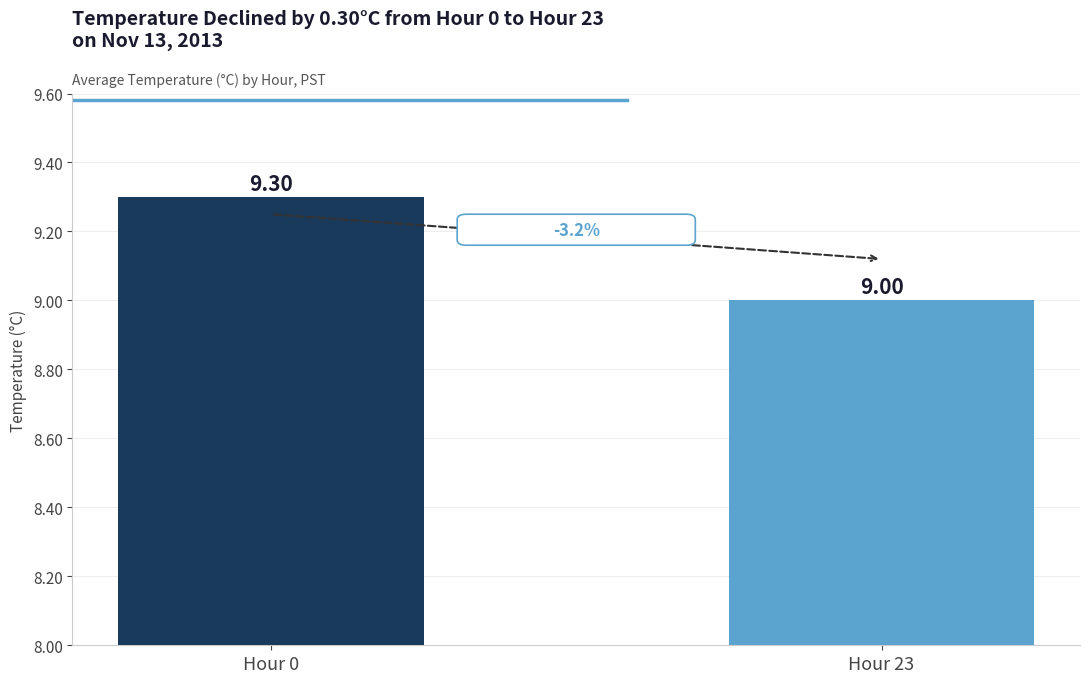

Is it true that the value at Hour 0 is 9.3?

True